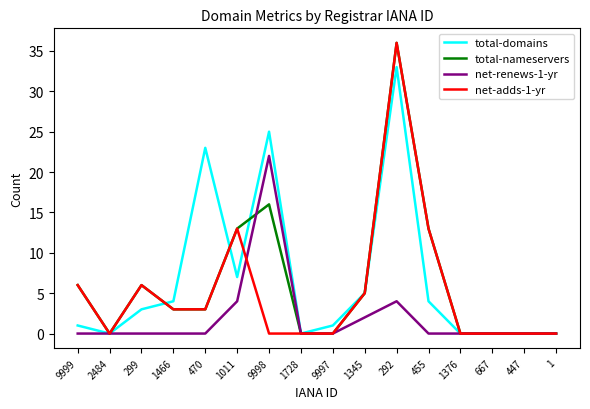

At which category is the sum across all series the highest?

292